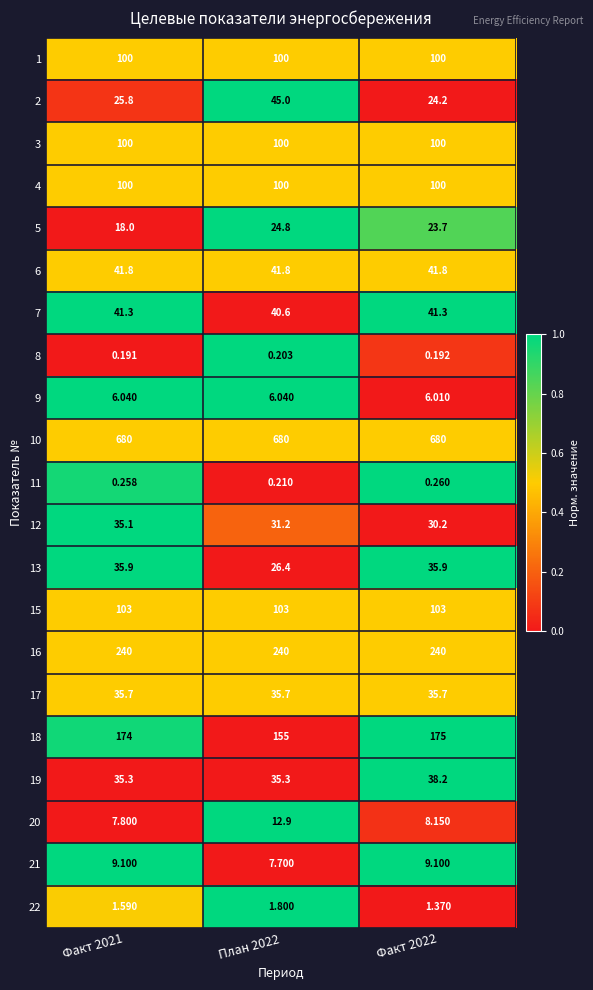

Is the value of 1 at Факт 2021 greater than the value of 12 at План 2022?

Yes